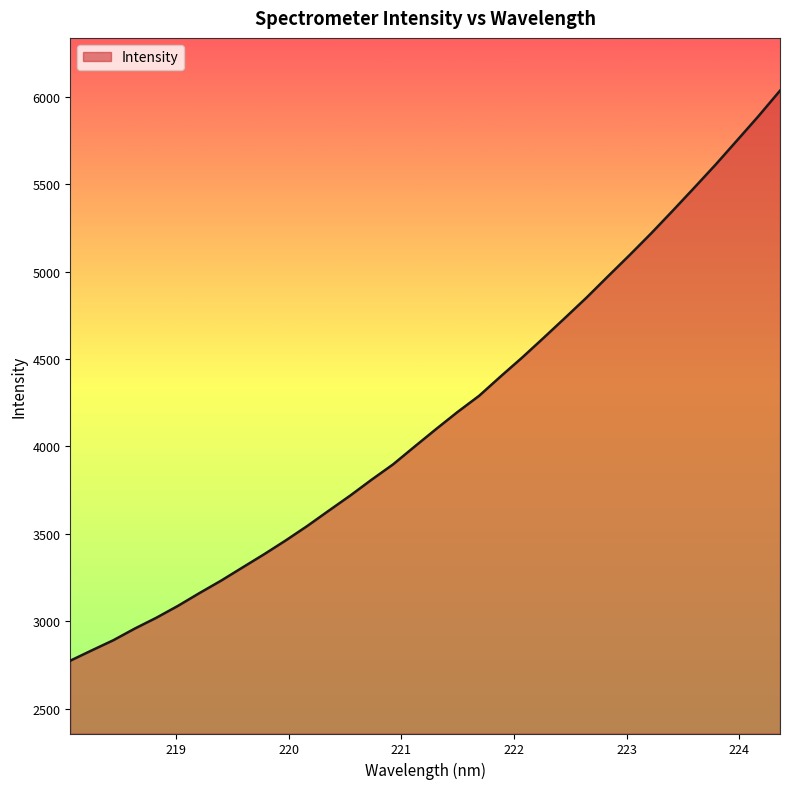

What is the smallest value displayed?

2775.3